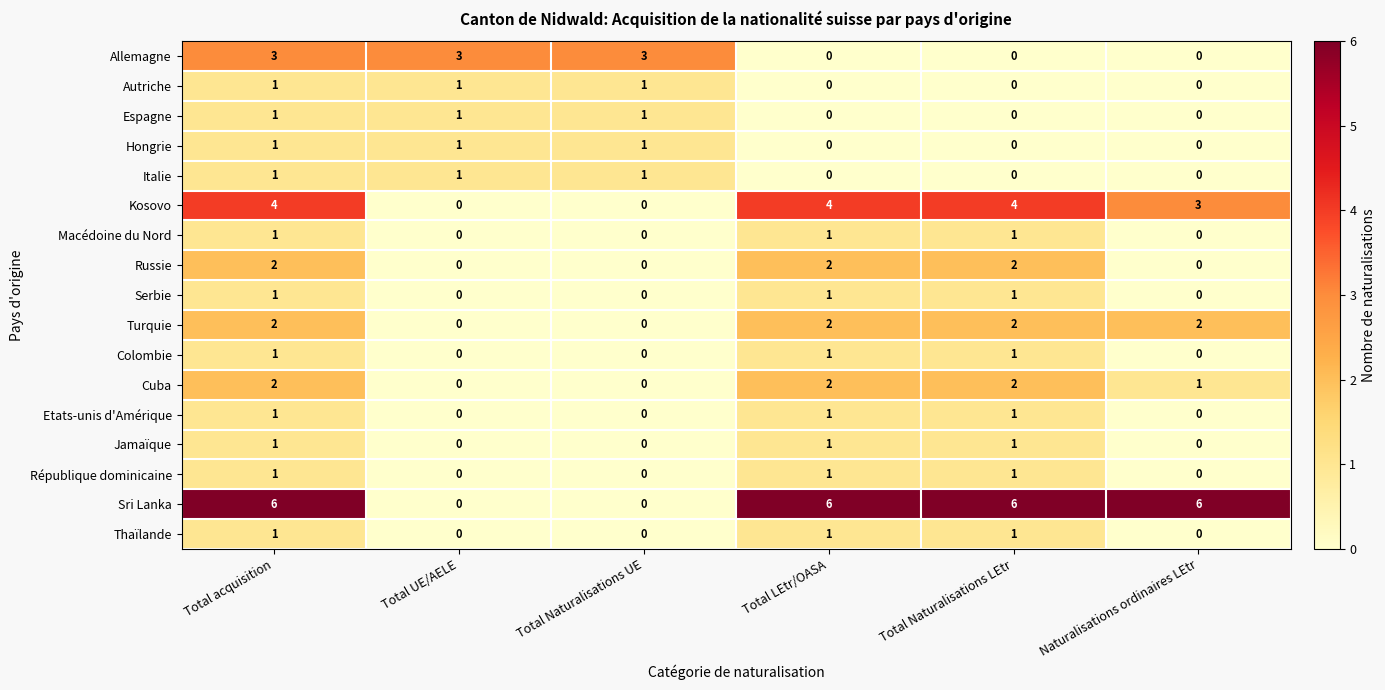

Which series has the largest range (max minus min)?

Sri Lanka